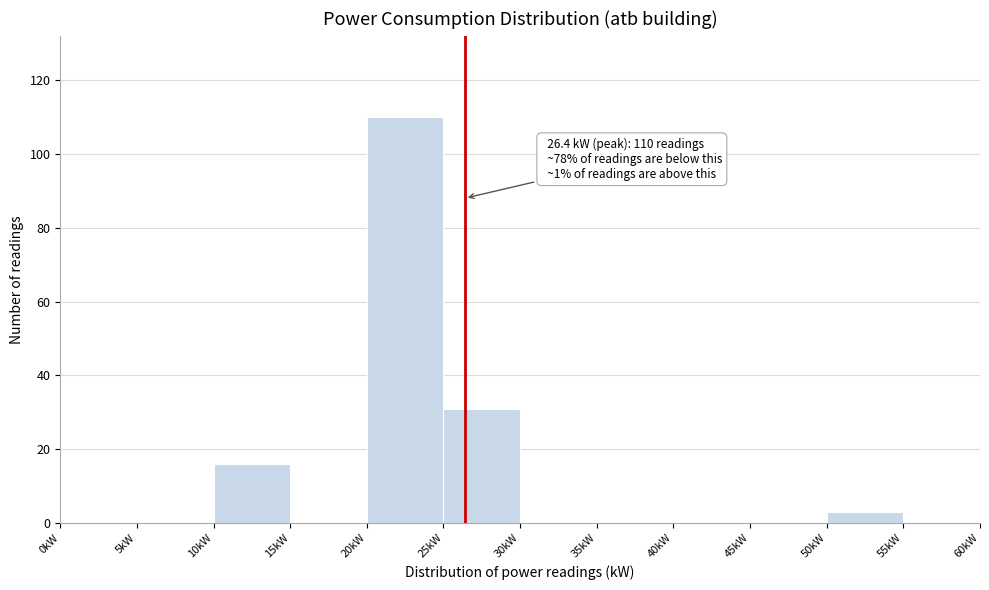

Which range on the x-axis has the tallest bar?

20 to 25